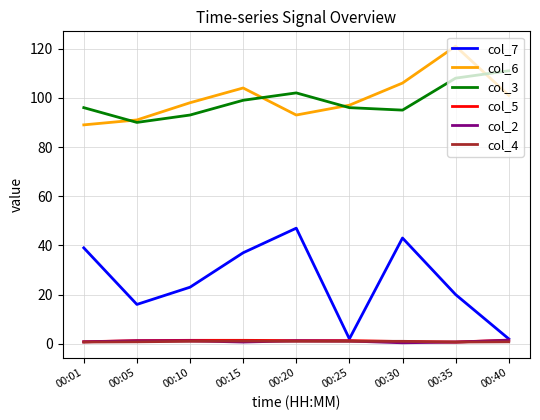

True or false: col_3 has more than 0 points higher than both neighbors.

True